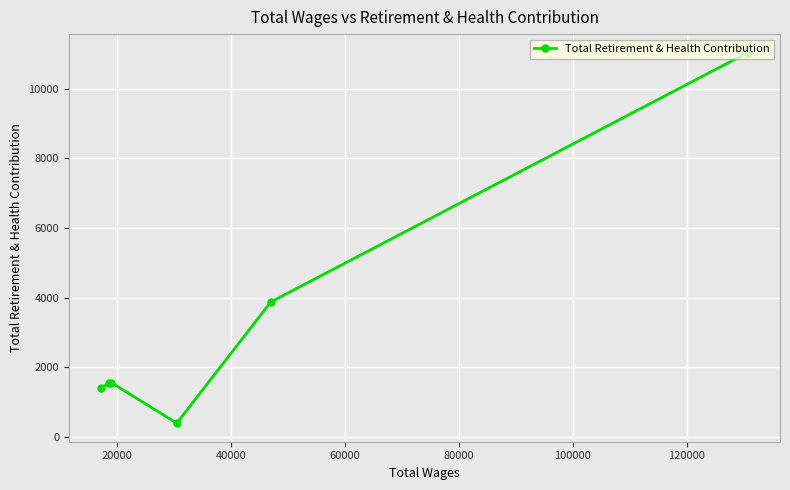

What is the value of the 1st point from the left?

1421